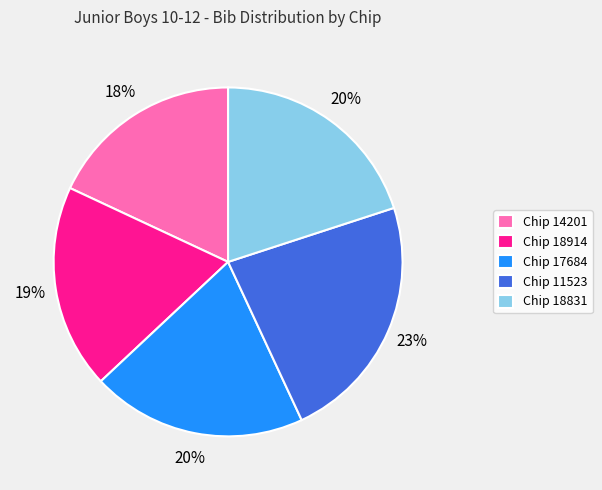

To the nearest percent, what percentage of the pie is Chip 14201?

18%